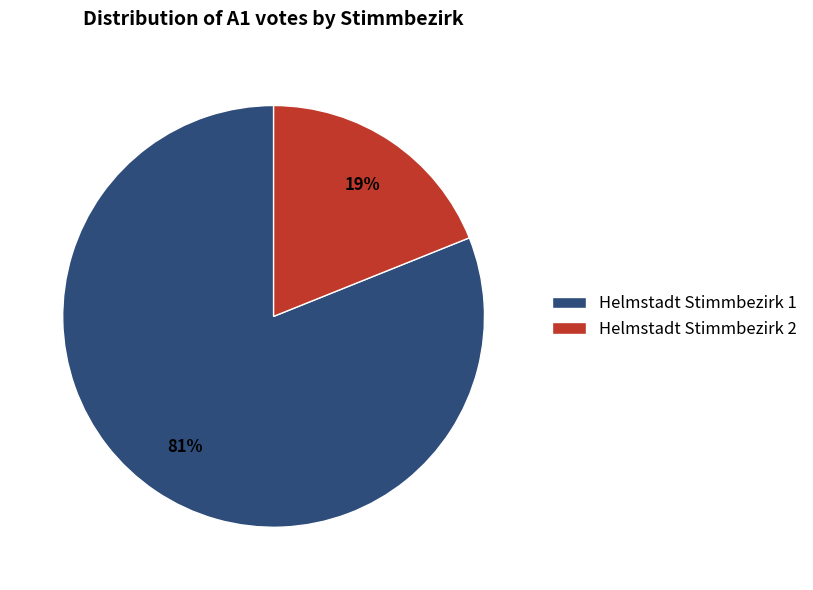

Rank the categories by value from highest to lowest.

Helmstadt Stimmbezirk 1, Helmstadt Stimmbezirk 2